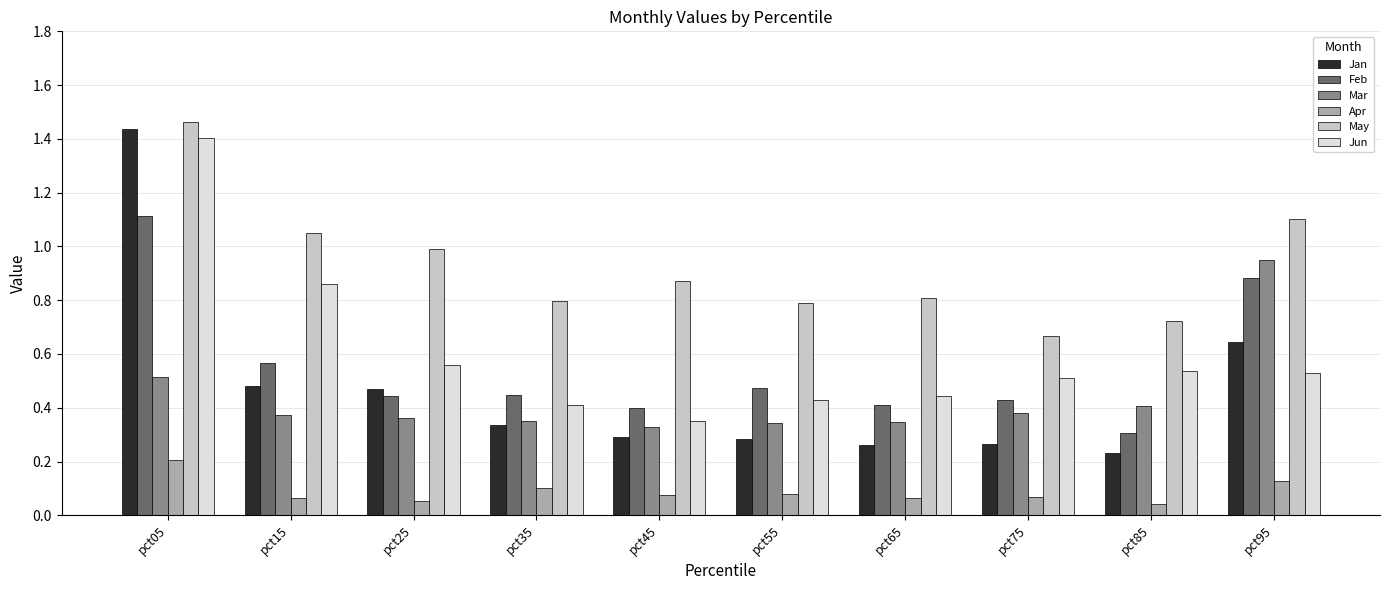

Between pct45 and pct65, which series saw the biggest shift?

Jun